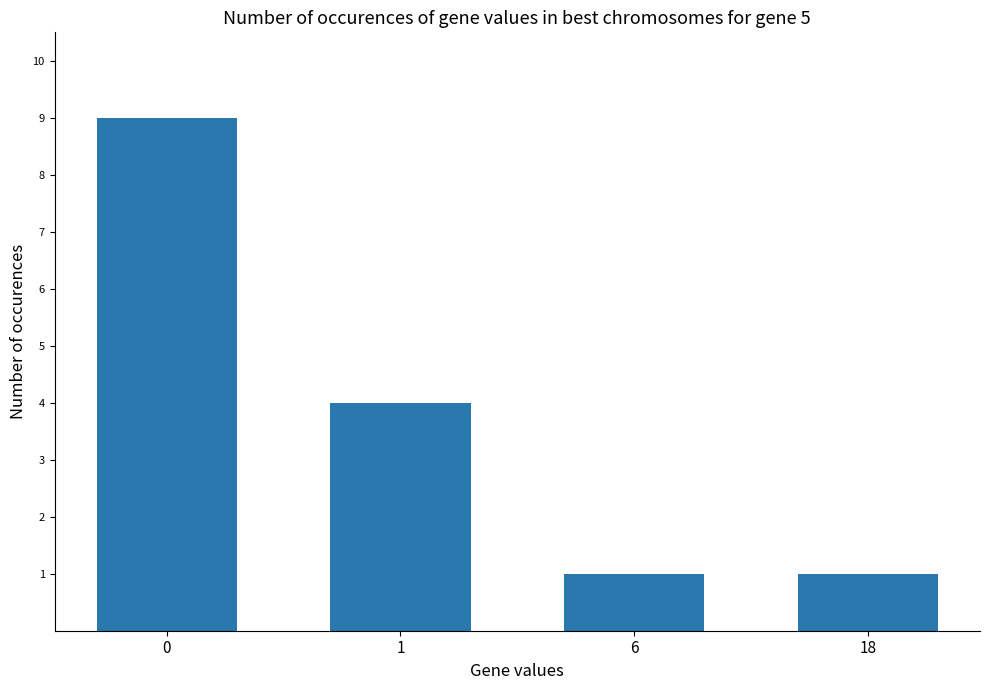

What is the change in value from 1 to 6?

-3